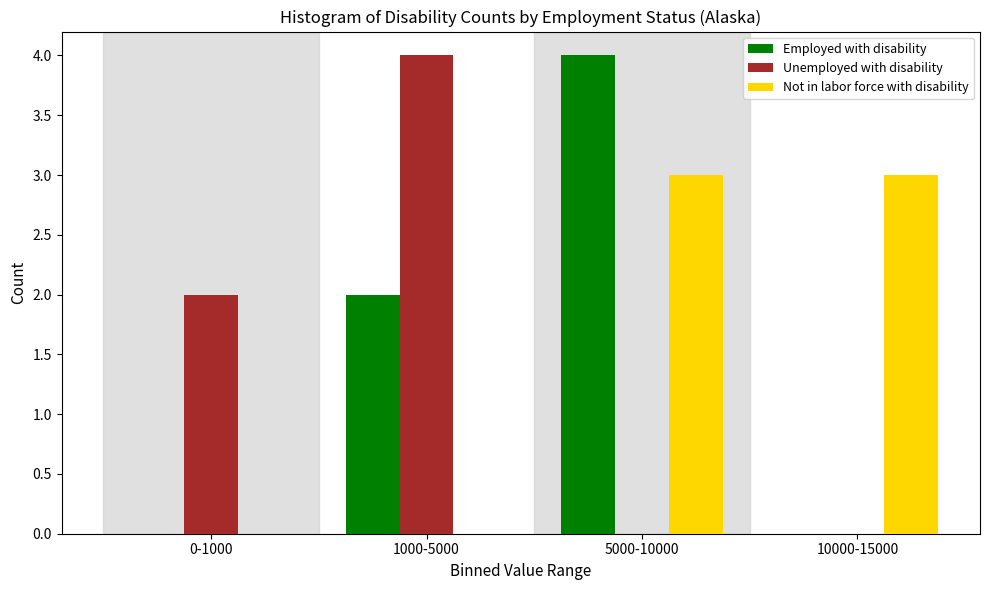

Reading left to right, list all the values displayed in this chart.

Employed with disability: 0-1000=0	1000-5000=2	5000-10000=4	10000-15000=0
Unemployed with disability: 0-1000=2	1000-5000=4	5000-10000=0	10000-15000=0
Not in labor force with disability: 0-1000=0	1000-5000=0	5000-10000=3	10000-15000=3